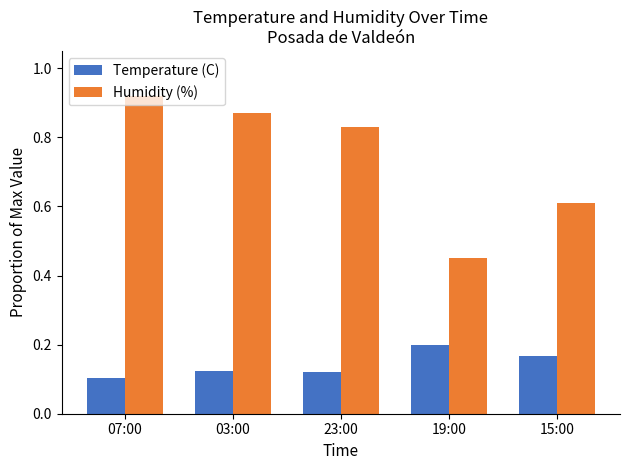

Count the Temperature (C) values in the range 0 to 1.

5